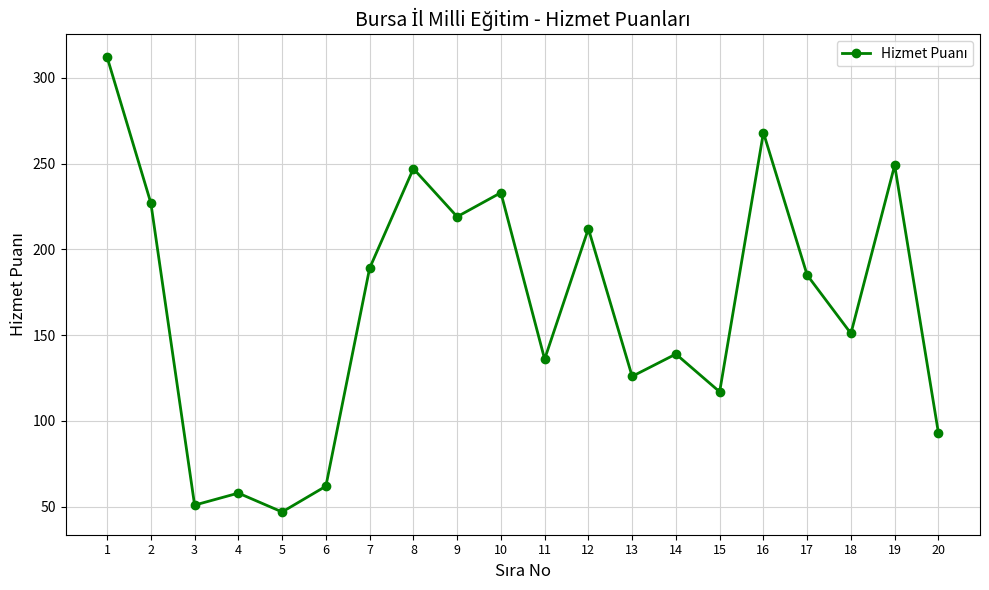

Count the number of categories in the chart.

20